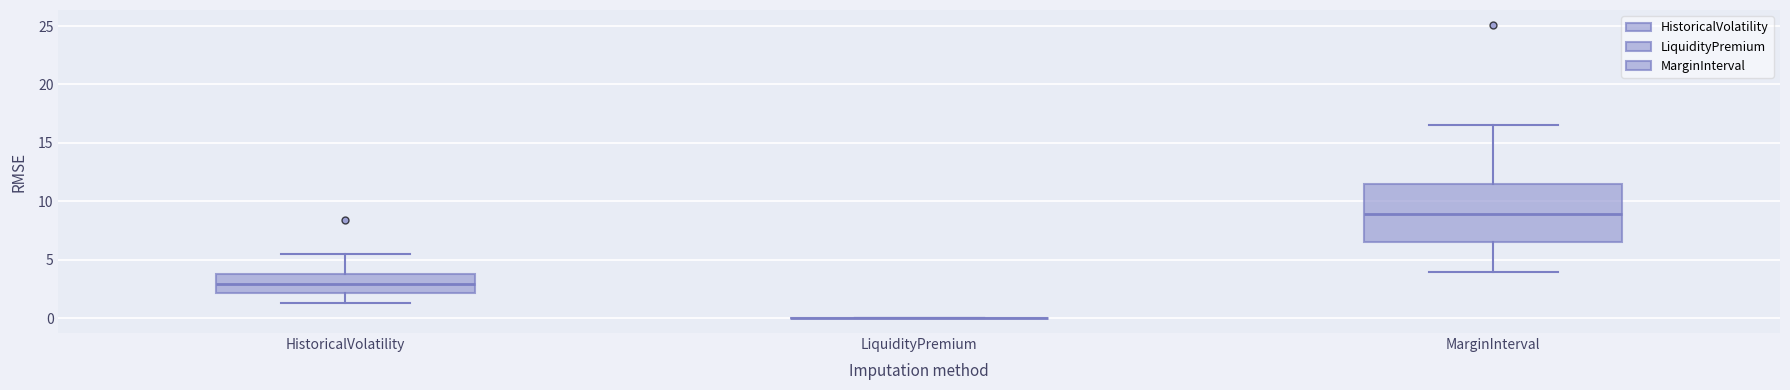

Reading left to right, transcribe this box plot: for each box, give where its median line is, the range the box spans, and where its two whiskers end, as read against the y-axis. The values are not printed on the chart, so give them approximately, as read against the axis.

HistoricalVolatility: median 3.0, box 2.0 to 4.0, whiskers 1.5 to 5.5
LiquidityPremium: box collapsed to a line at 0.0, whiskers 0.0 to 0.0
MarginInterval: median 9.0, box 6.5 to 11.5, whiskers 4.0 to 16.5